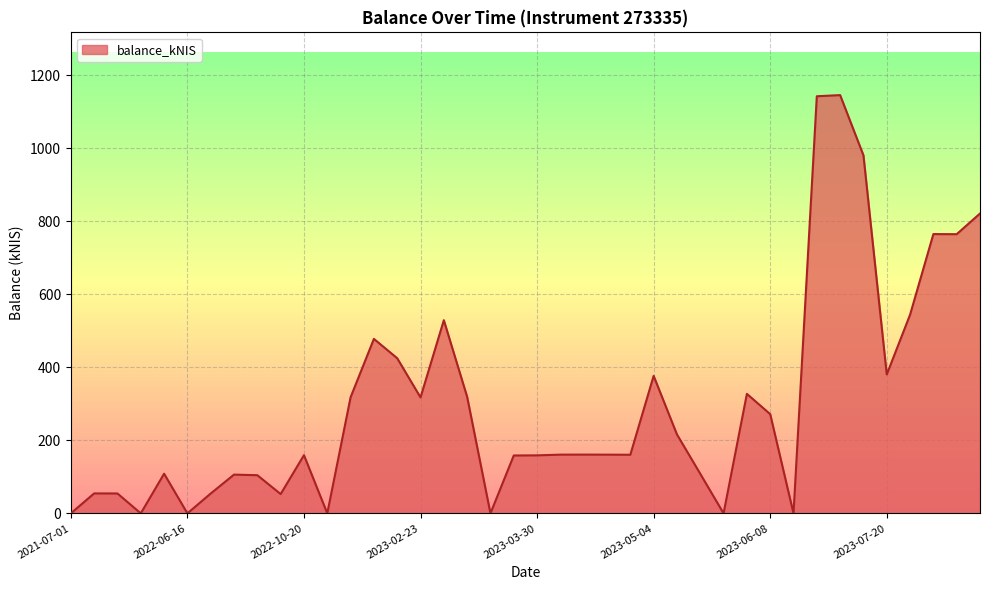

What is the label of the 33rd point from the left?

2023-06-29